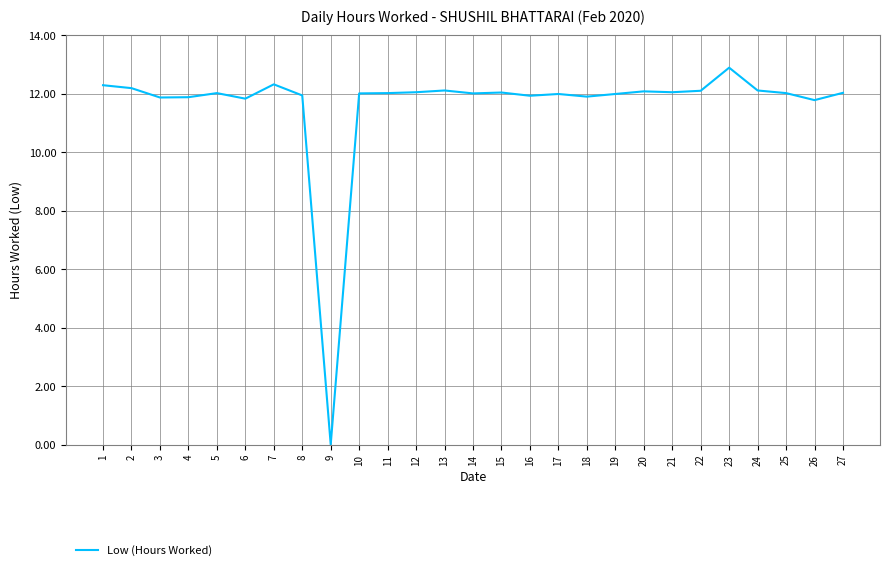

Read the value at 15.

12.0